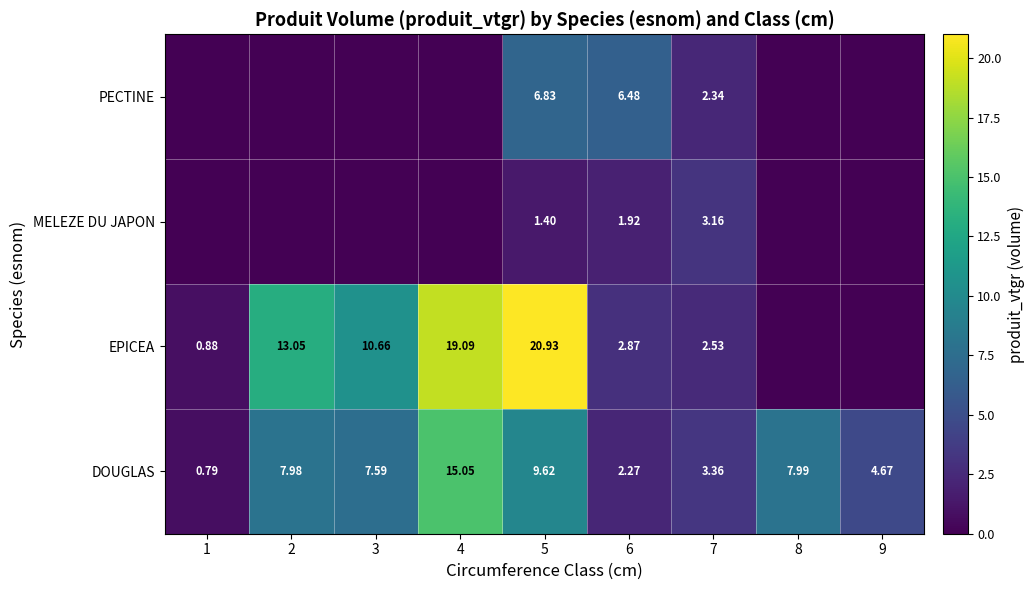

At which label is MELEZE DU JAPON closest to 1?

5